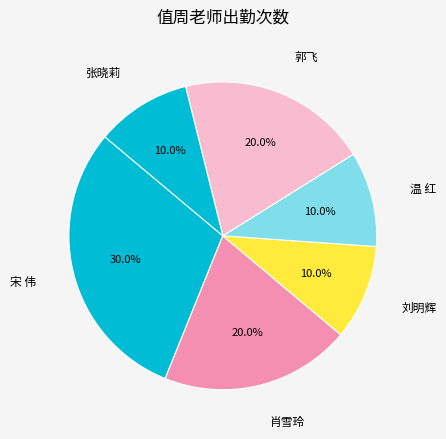

How many slices are in this pie chart?

6